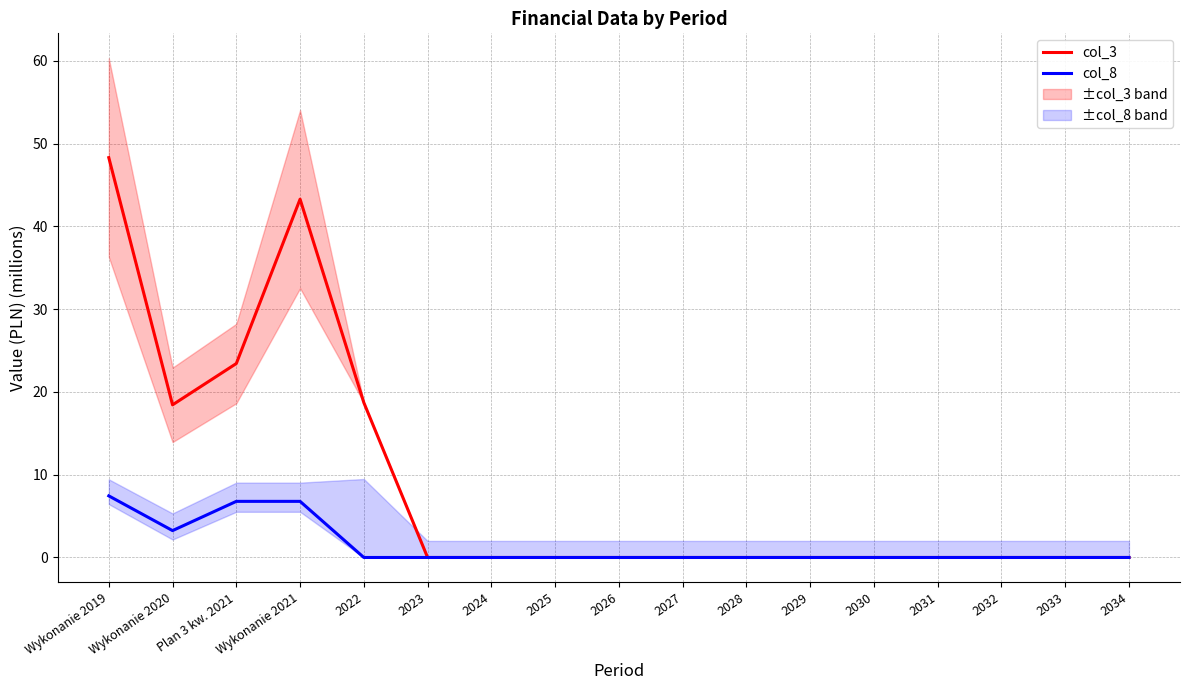

How many series are shown in this chart?

2